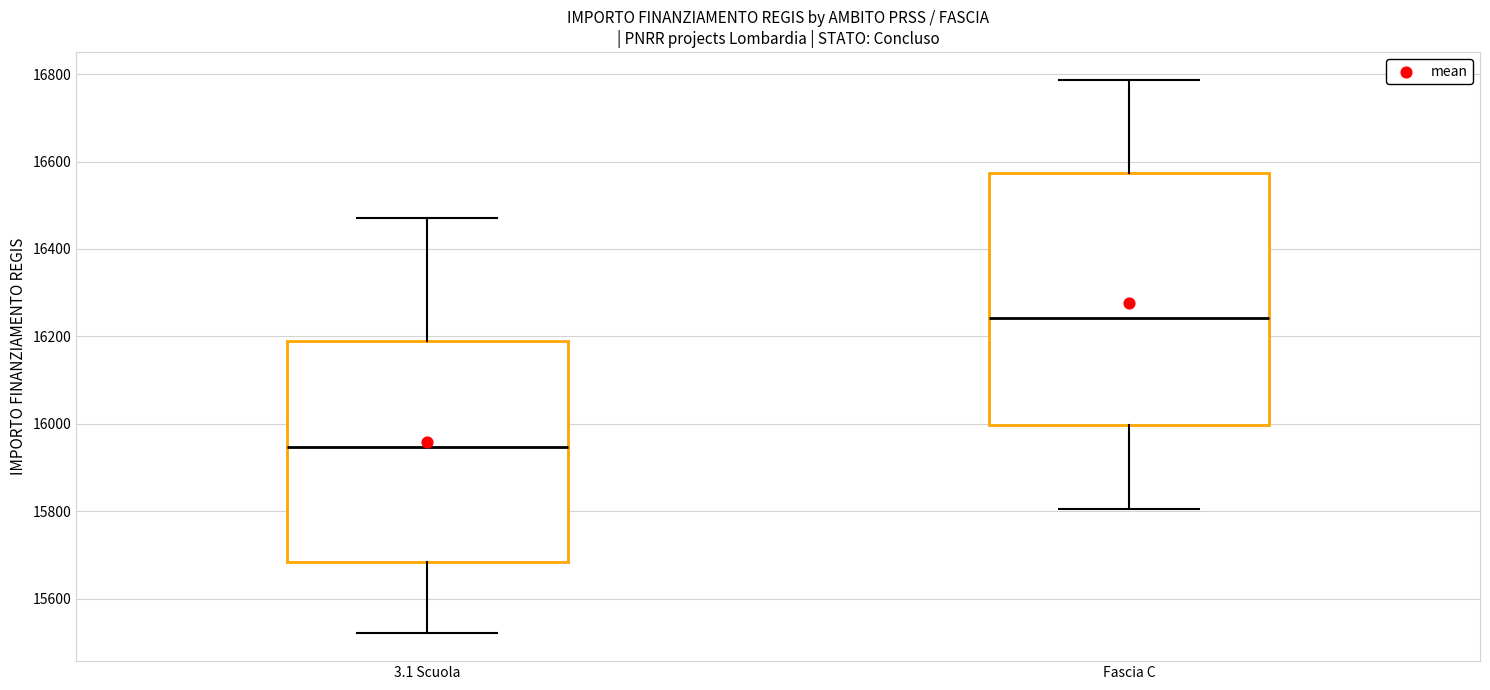

Reading left to right, transcribe this box plot: for each box, give where its median line is, the range the box spans, and where its two whiskers end, as read against the y-axis. The values are not printed on the chart, so give them approximately, as read against the axis.

3.1 Scuola: median 15940, box 15680 to 16200, whiskers 15520 to 16460
Fascia C: median 16240, box 16000 to 16580, whiskers 15800 to 16780